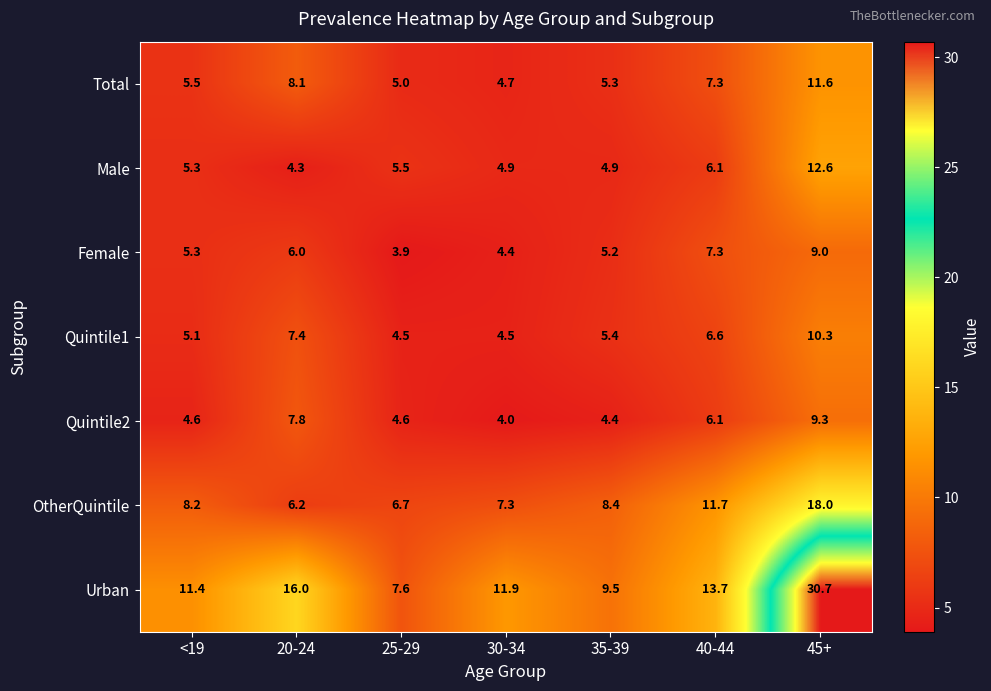

Which category has the highest value across all series?

45+